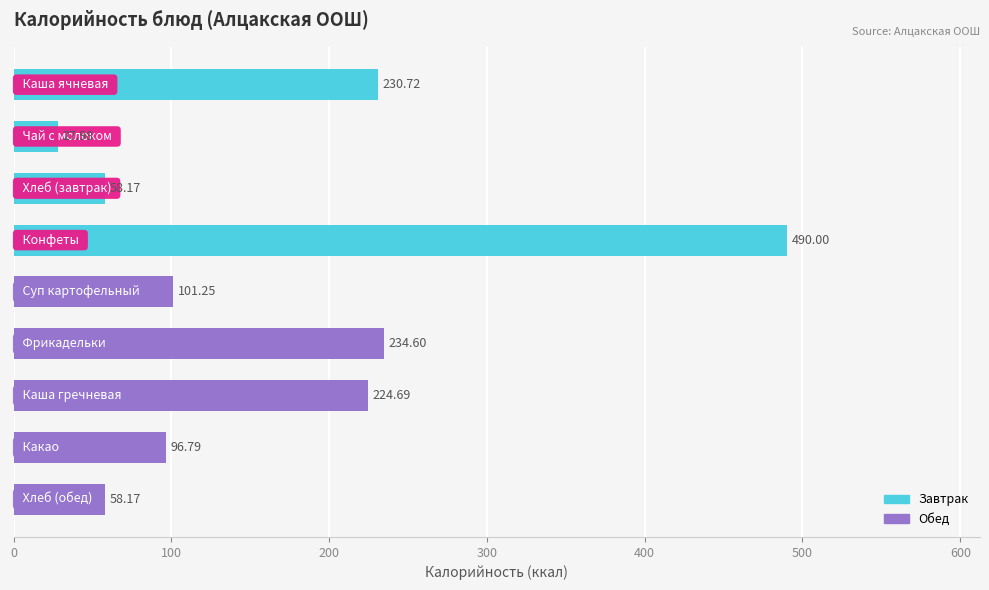

What is the difference between the maximum and second lowest values?

431.8